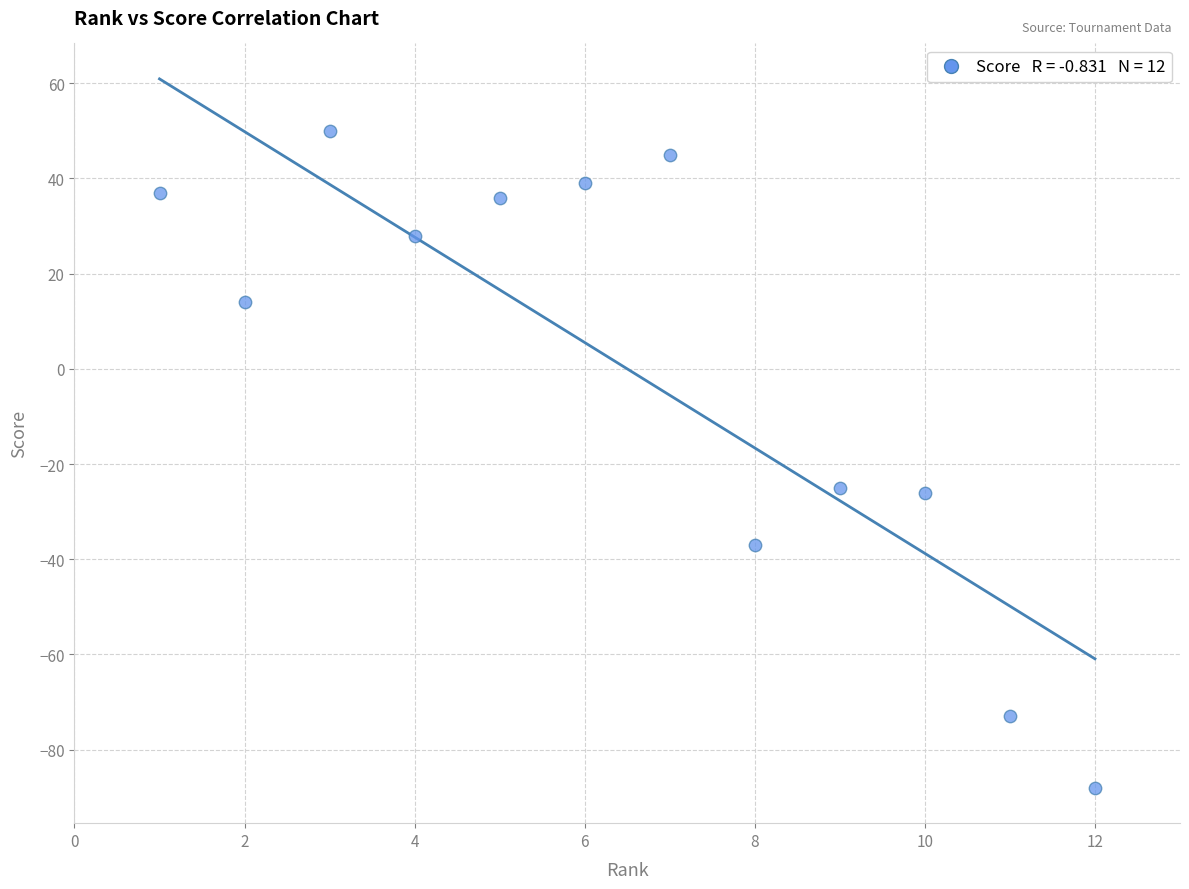

What is the average X value?

6